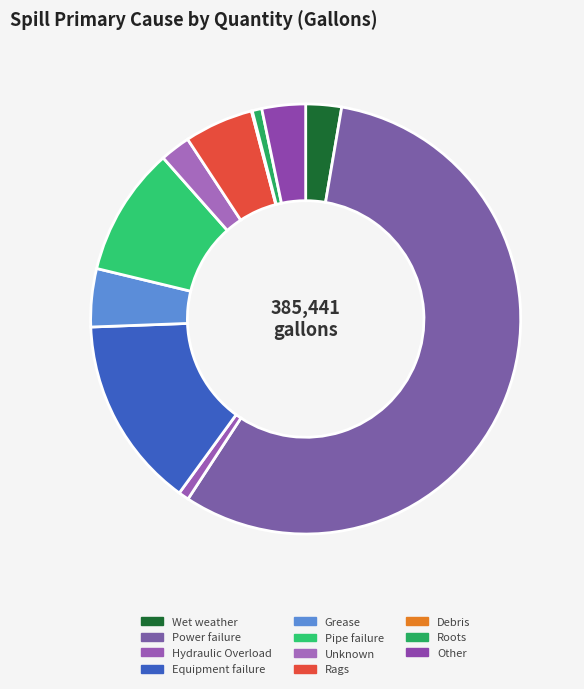

What is the ratio of the value at Wet weather to the value at Pipe failure?

0.3